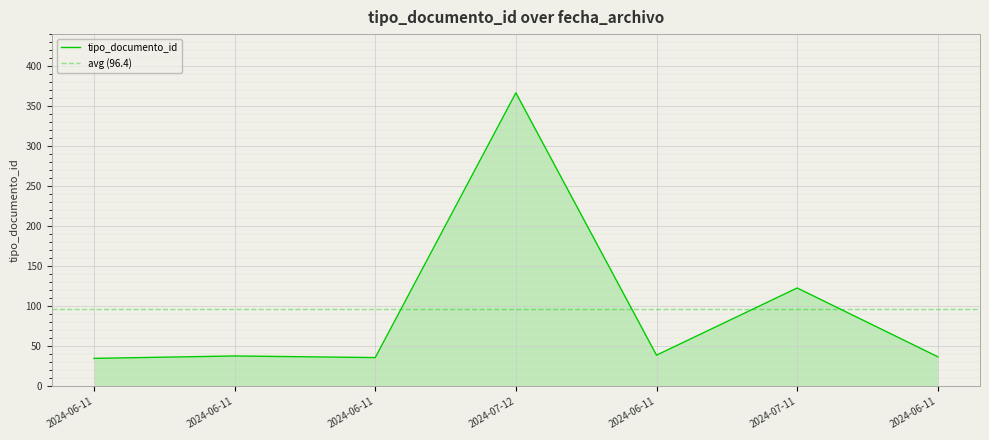

What is the smallest value displayed?

35